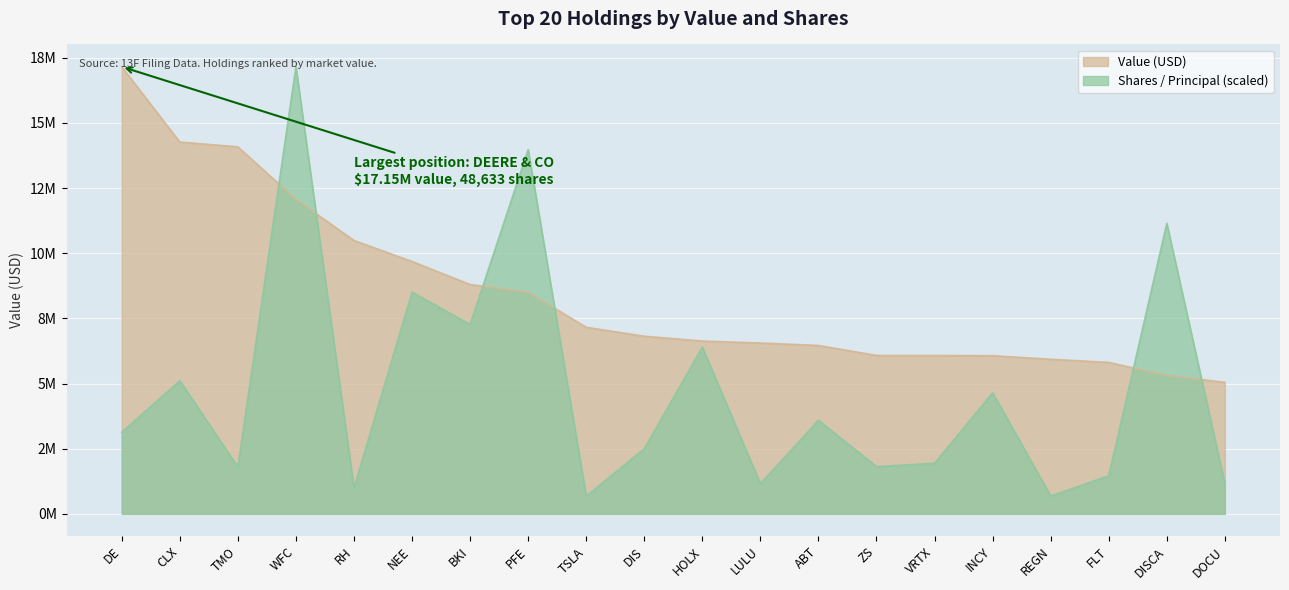

Which series has the largest total across all categories?

Value (000s)